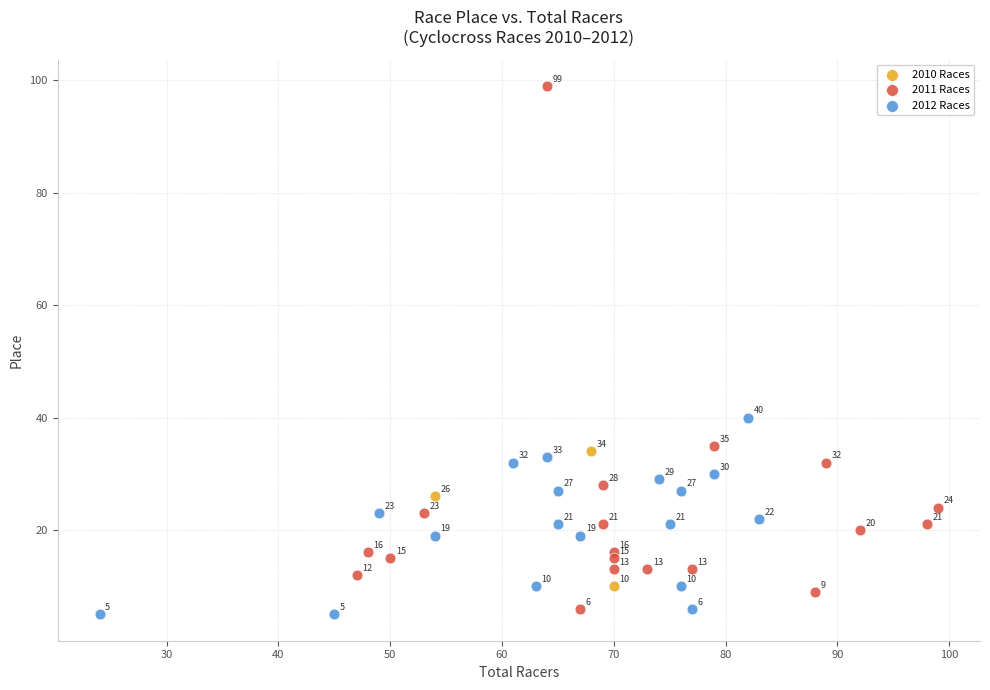

Which series reaches the minimum Y coordinate?

2012 Races